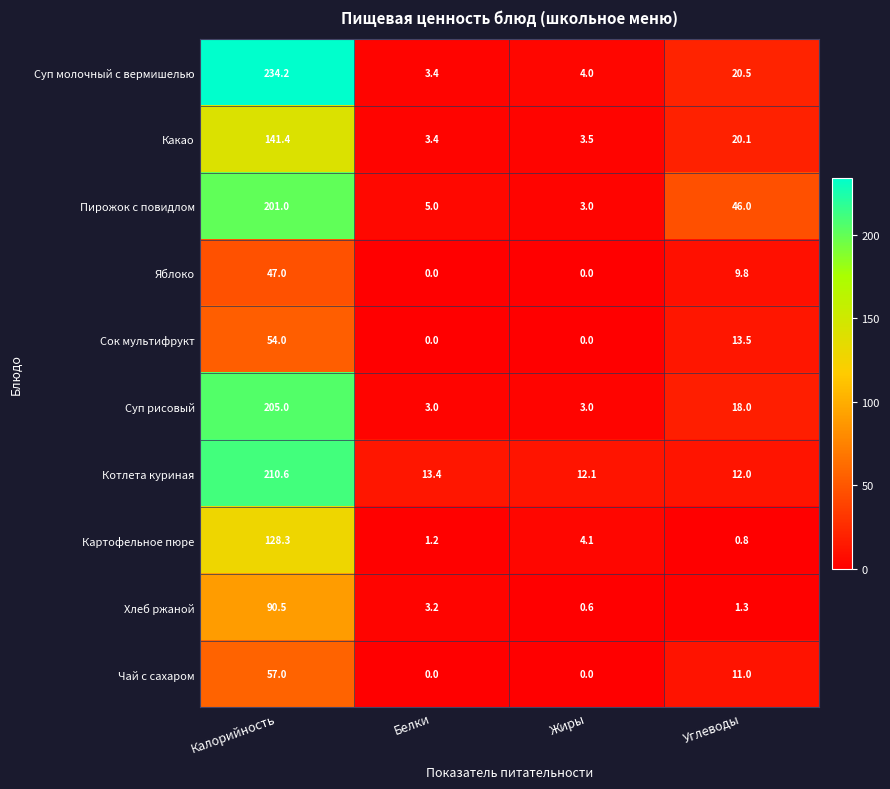

What value does the Котлета куриная series have at Калорийность?

210.6